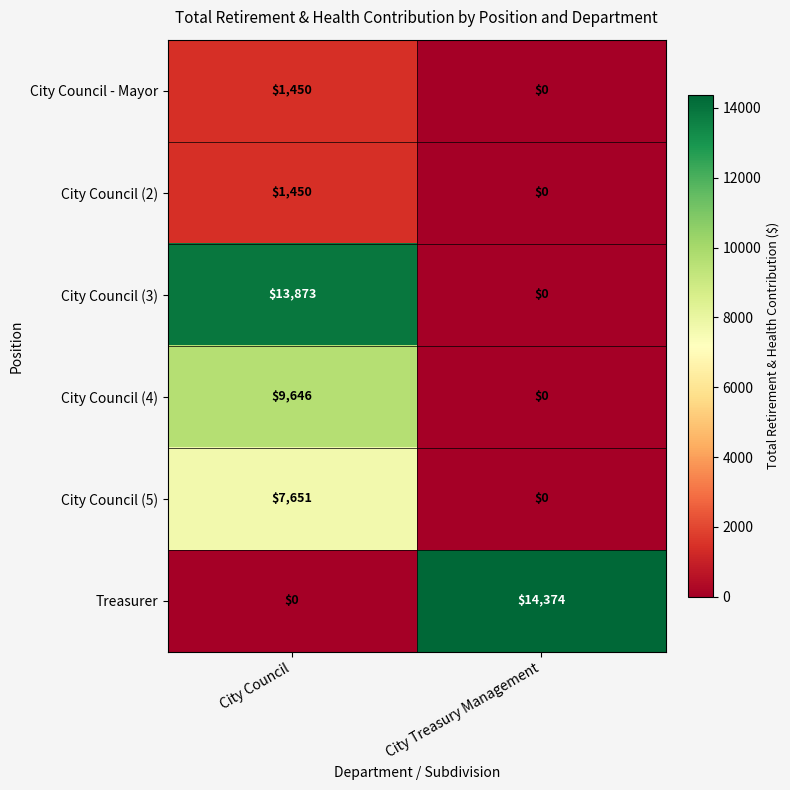

At which label does City Council (3) reach its minimum?

City Treasury Management